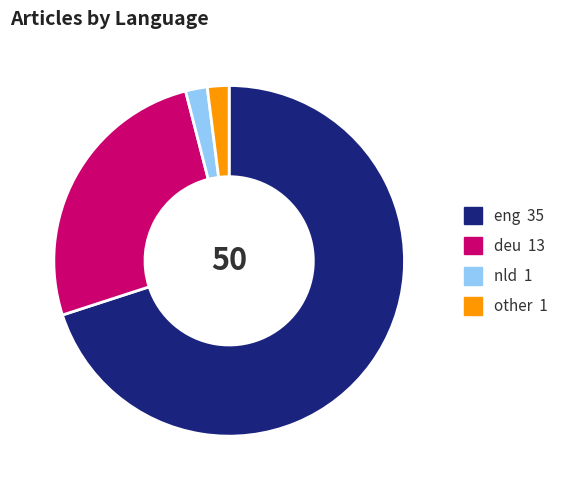

Is it true that other is 2% of the pie?

True